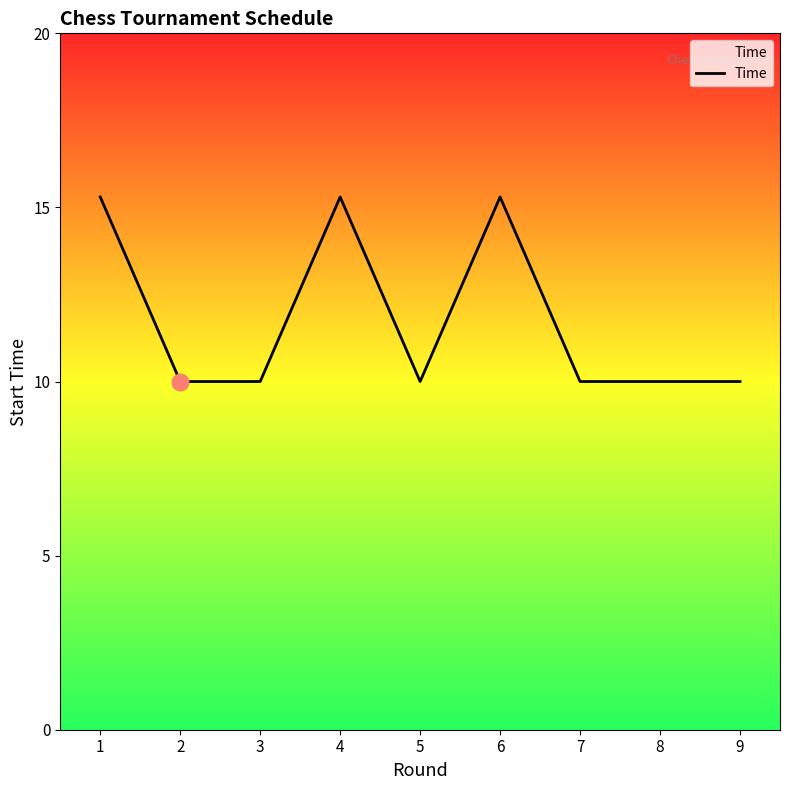

What is the change in value from 1 to 5?

-5.3